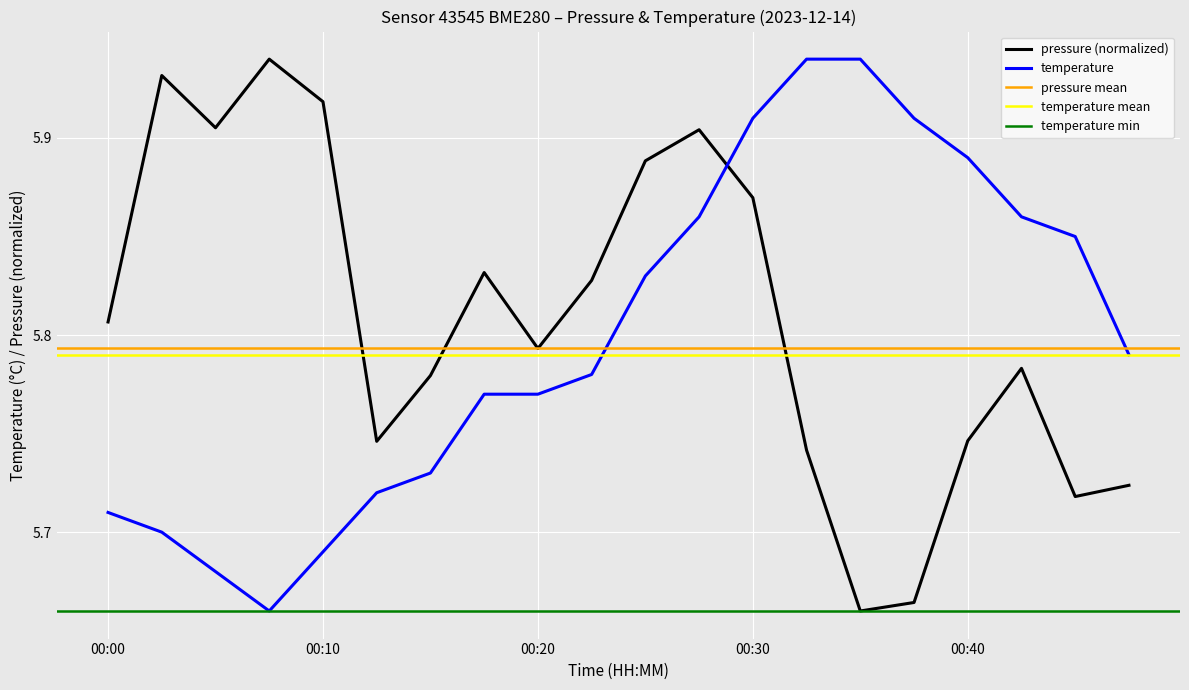

Which series has the largest range (max minus min)?

pressure